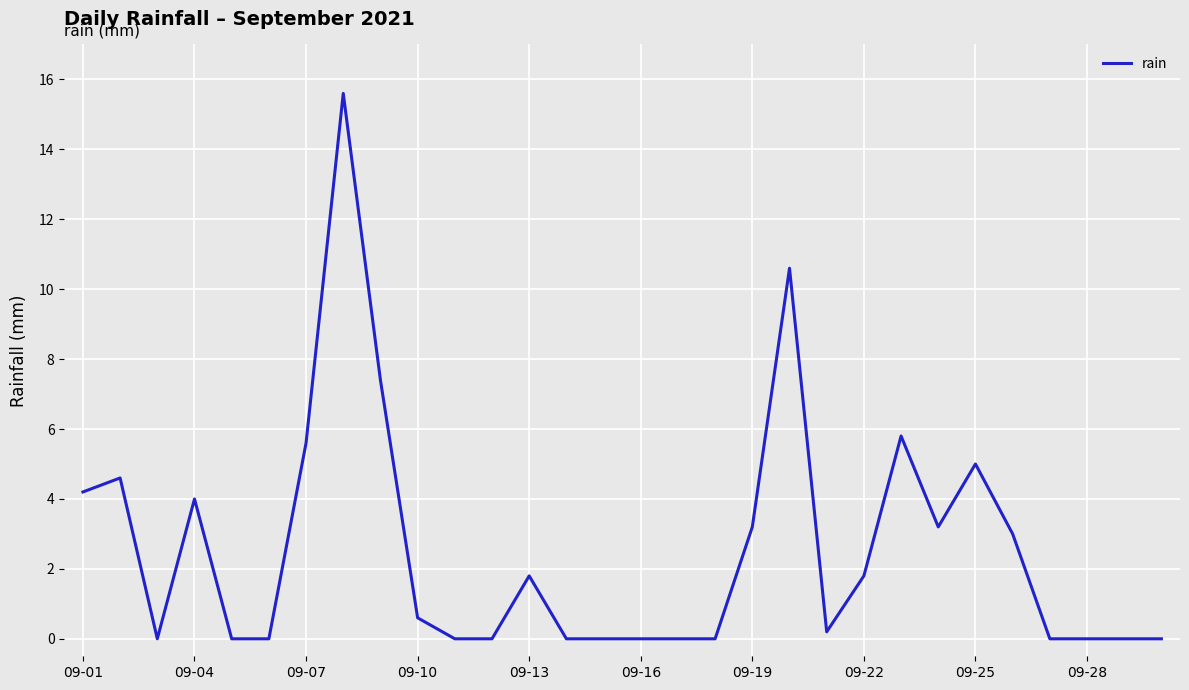

What is the difference between the maximum and minimum values?

15.6